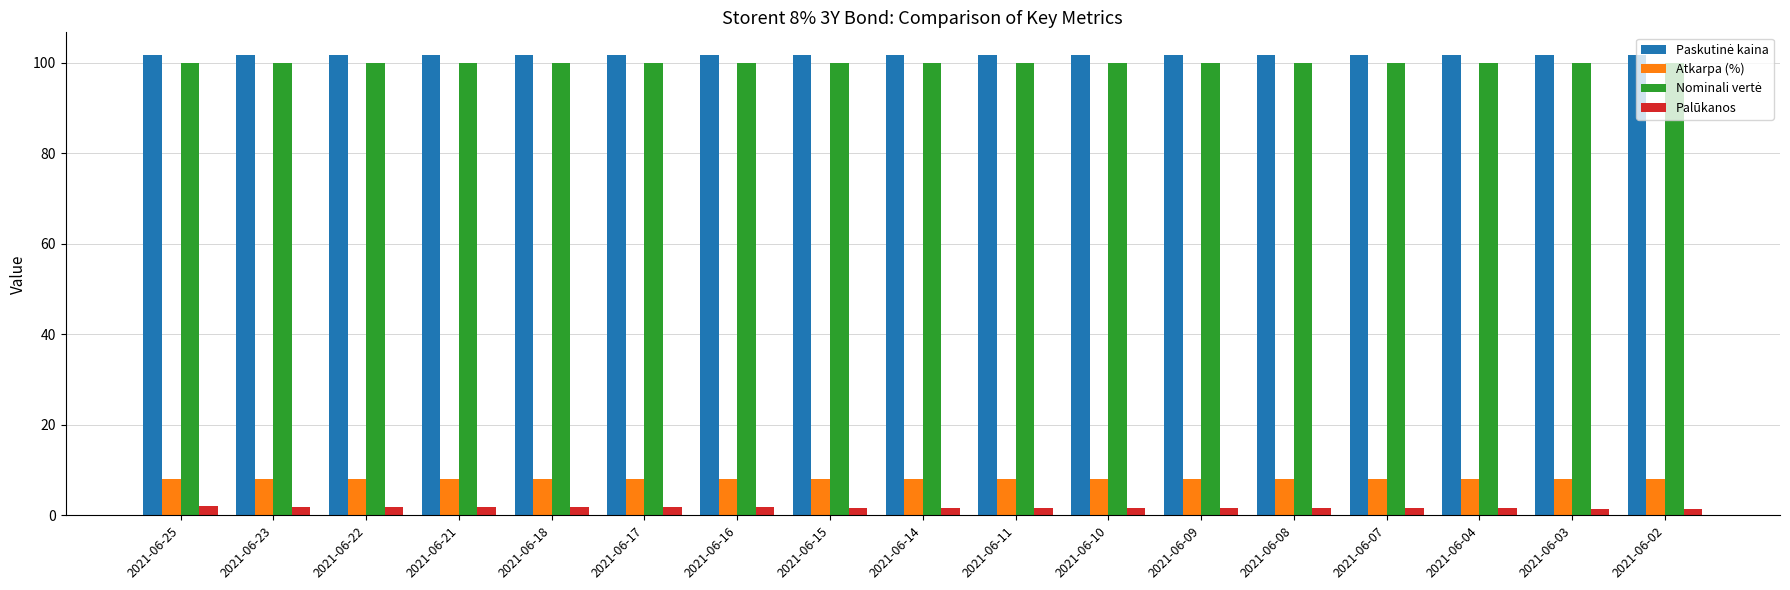

What is the sum of the Atkarpa (%) values at 2021-06-21 and 2021-06-14?

16.0